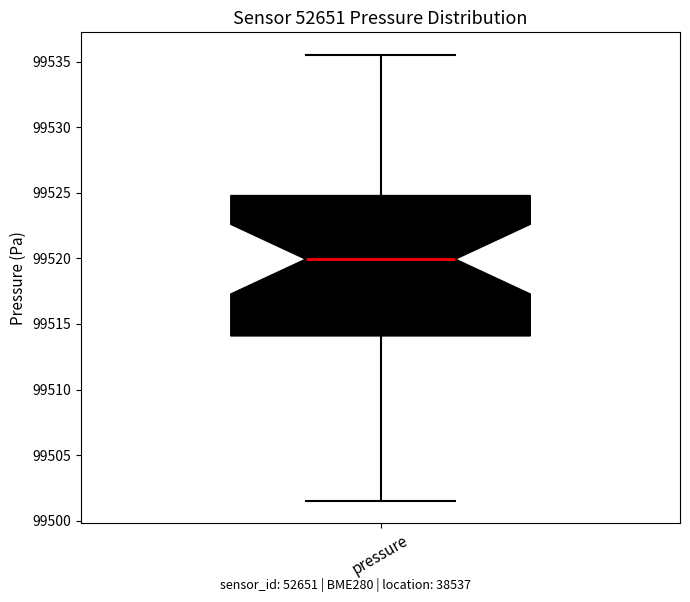

Where does the lower whisker of the box for pressure end on the y-axis? The values are not printed on the chart, so give them approximately, as read against the axis.

99501.5